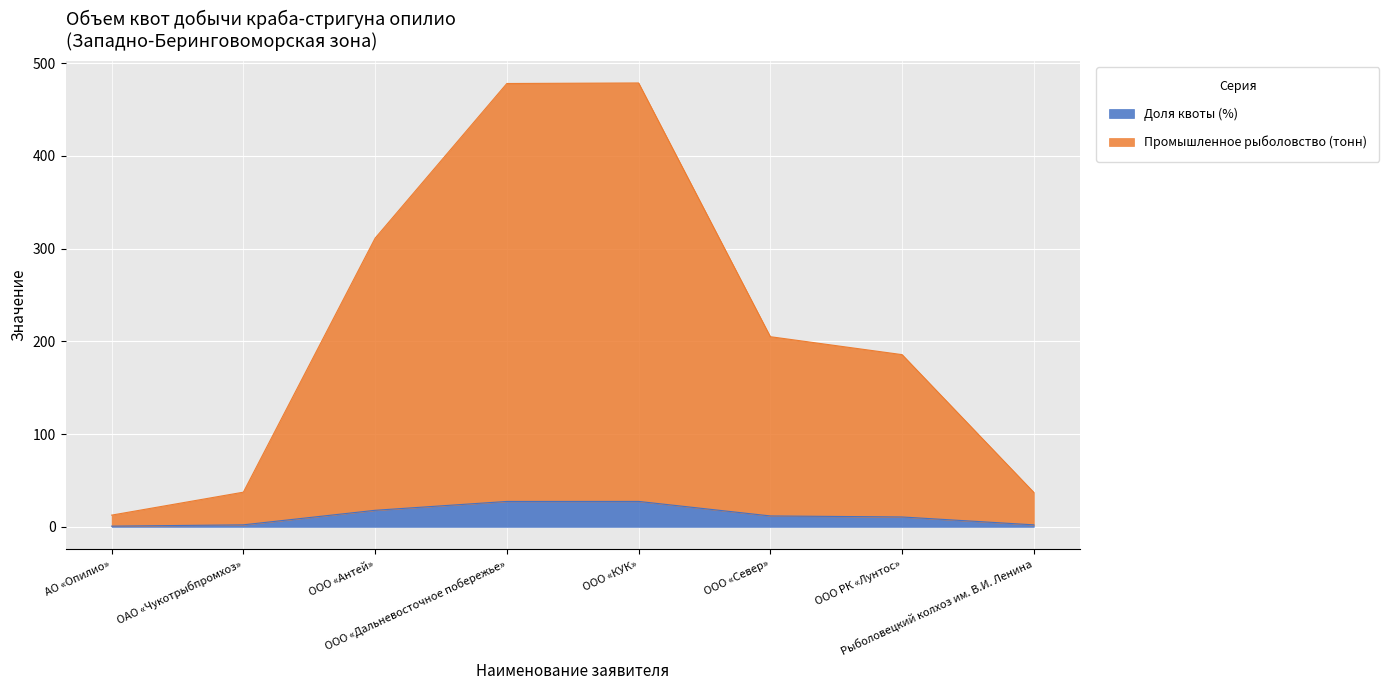

Rank the categories by Промышленное рыболовство (тонн) value from lowest to highest.

АО «Опилио», Рыболовецкий колхоз им. В.И. Ленина, ОАО «Чукотрыбпромхоз», ООО РК «Лунтос», ООО «Север», ООО «Антей», ООО «Дальневосточное побережье», ООО «КУК»